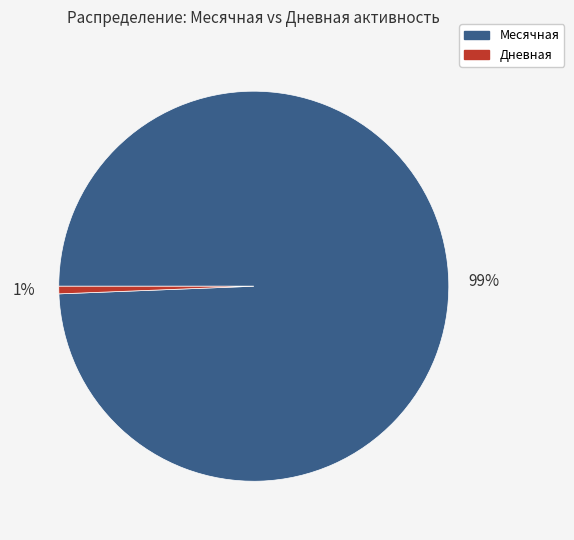

Is Дневная the majority of the pie?

No